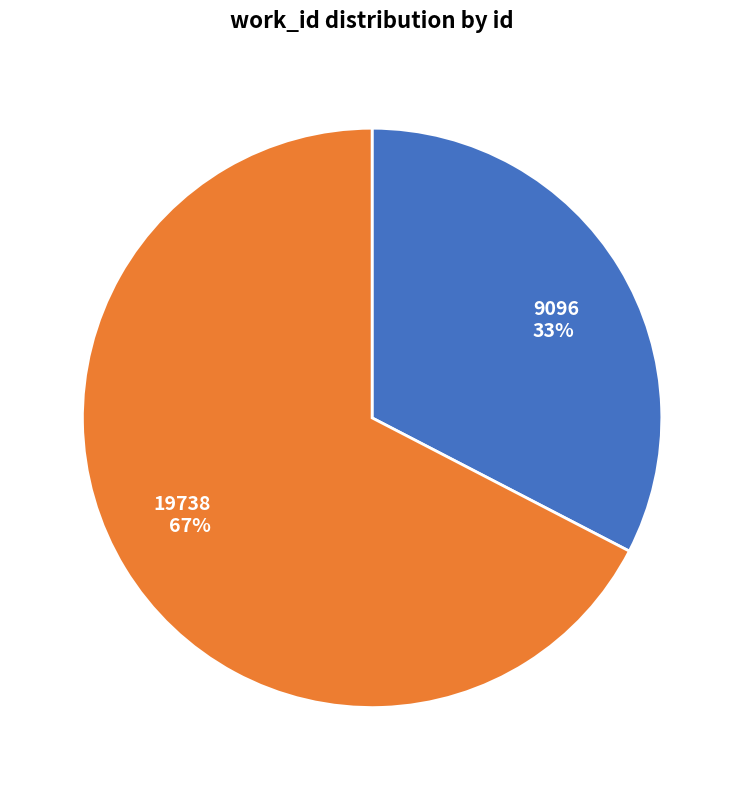

True or false: 19738 accounts for 67% of the total.

True